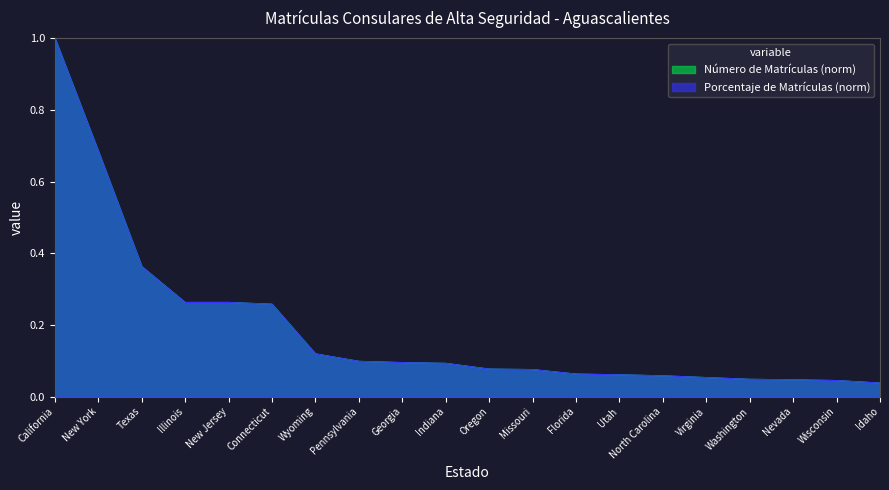

Between Nevada and Wisconsin, which is larger?

Nevada